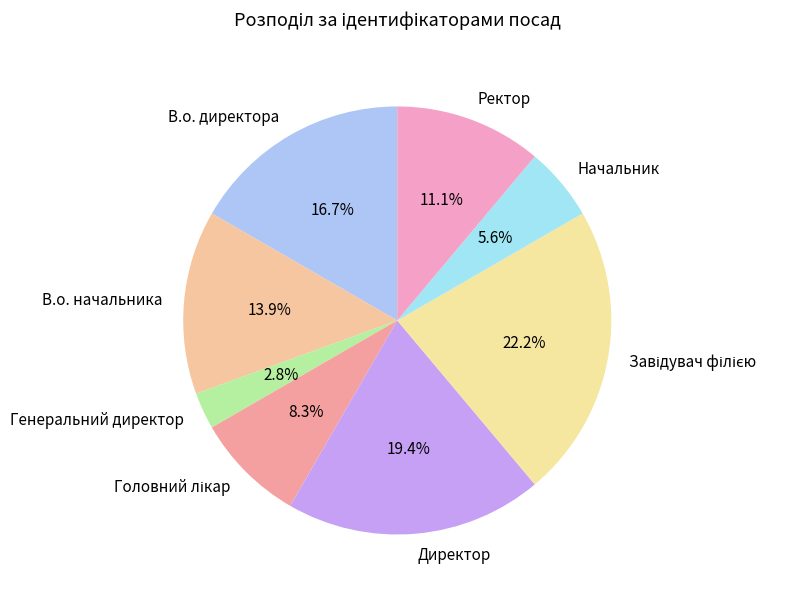

Which slice is the largest?

Завідувач філією